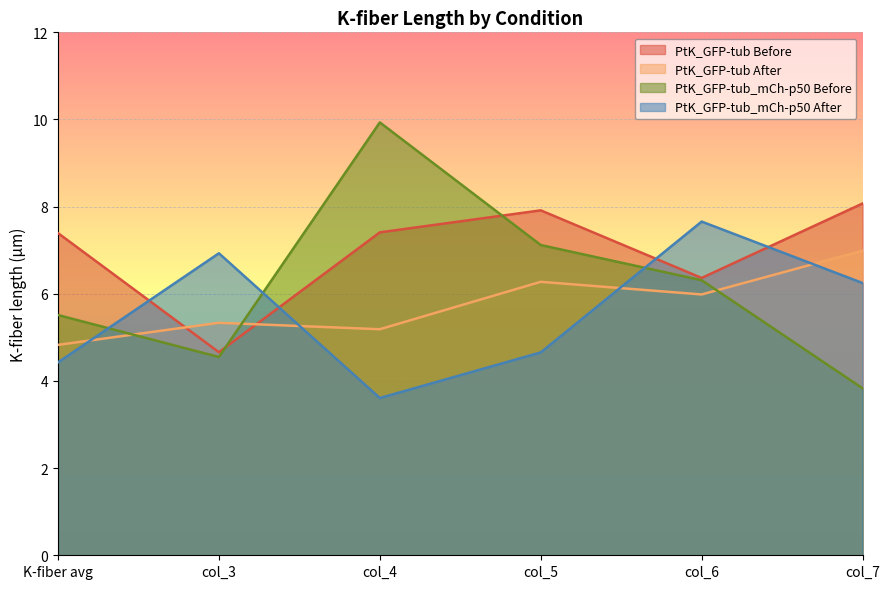

Does the chart display data point markers on the line(s)?

No